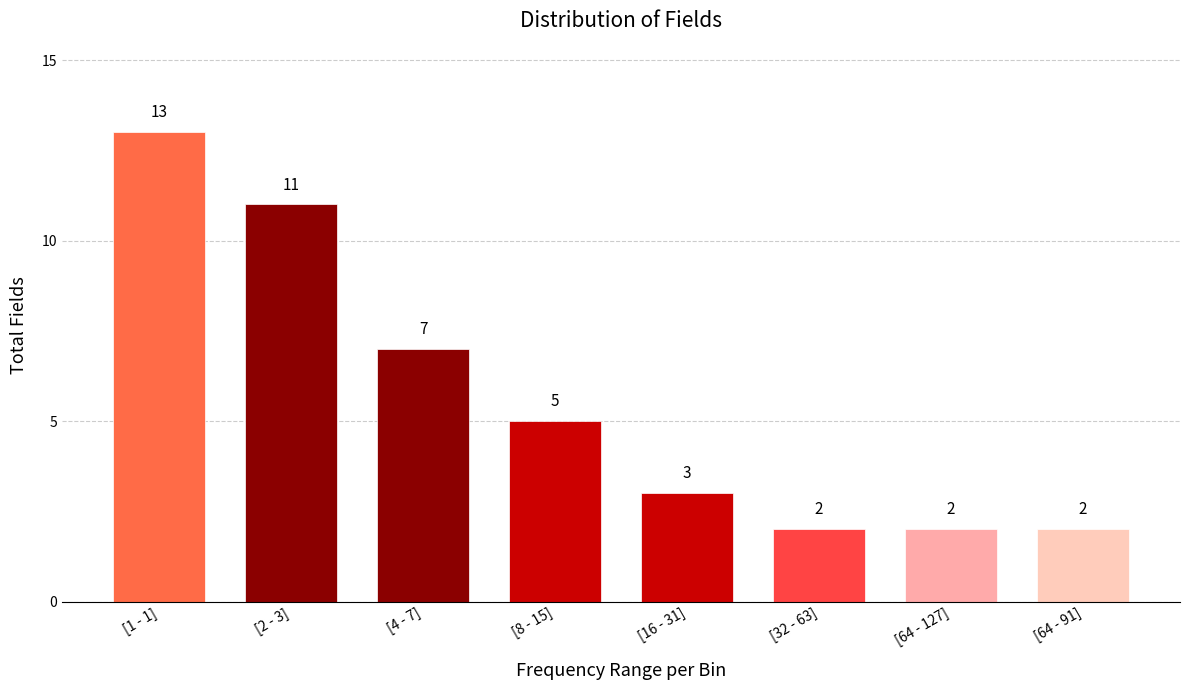

Reading left to right, list all the values displayed in this chart.

13	11	7	5	3	2	2	2